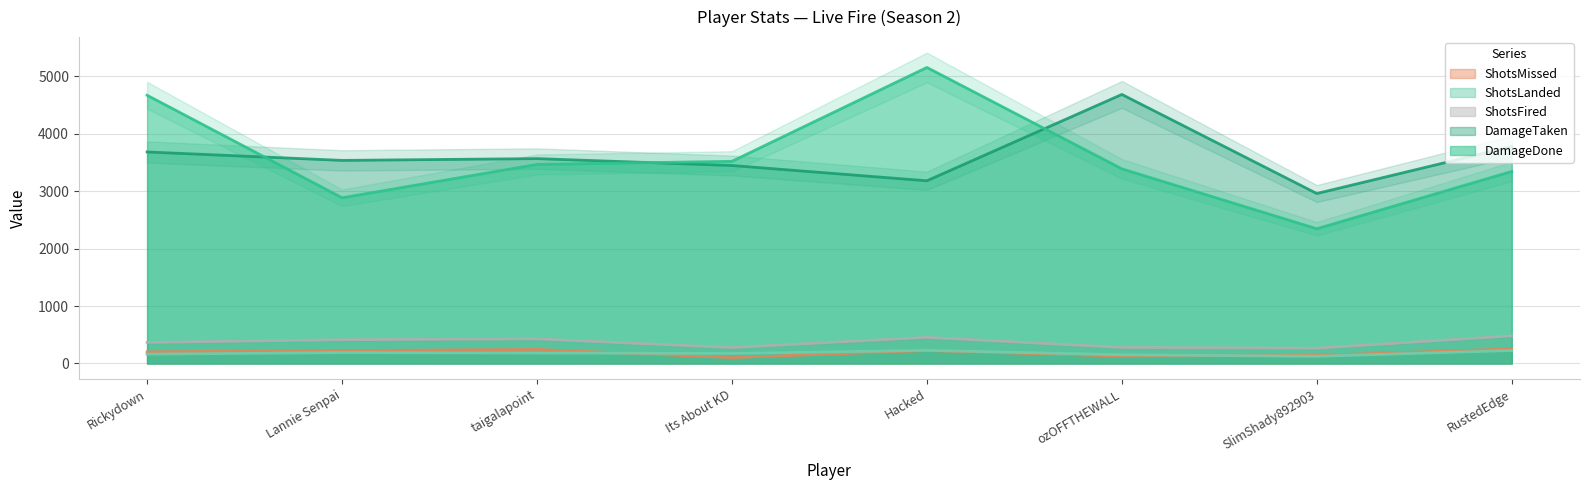

Reading right to left, transcribe all the data shown in this chart.

DamageDone: RustedEdge=3346	SlimShady892903=2347	ozOFFTHEWALL=3391	Hacked=5157	Its About KD=3522	taigalapoint=3468	Lannie Senpai=2887	Rickydown=4673
DamageTaken: RustedEdge=3779	SlimShady892903=2961	ozOFFTHEWALL=4687	Hacked=3183	Its About KD=3449	taigalapoint=3569	Lannie Senpai=3538	Rickydown=3685
ShotsFired: RustedEdge=481	SlimShady892903=266	ozOFFTHEWALL=279	Hacked=455	Its About KD=277	taigalapoint=428	Lannie Senpai=414	Rickydown=366
ShotsLanded: RustedEdge=226	SlimShady892903=125	ozOFFTHEWALL=152	Hacked=229	Its About KD=174	taigalapoint=183	Lannie Senpai=189	Rickydown=163
ShotsMissed: RustedEdge=255	SlimShady892903=141	ozOFFTHEWALL=127	Hacked=226	Its About KD=103	taigalapoint=245	Lannie Senpai=225	Rickydown=203